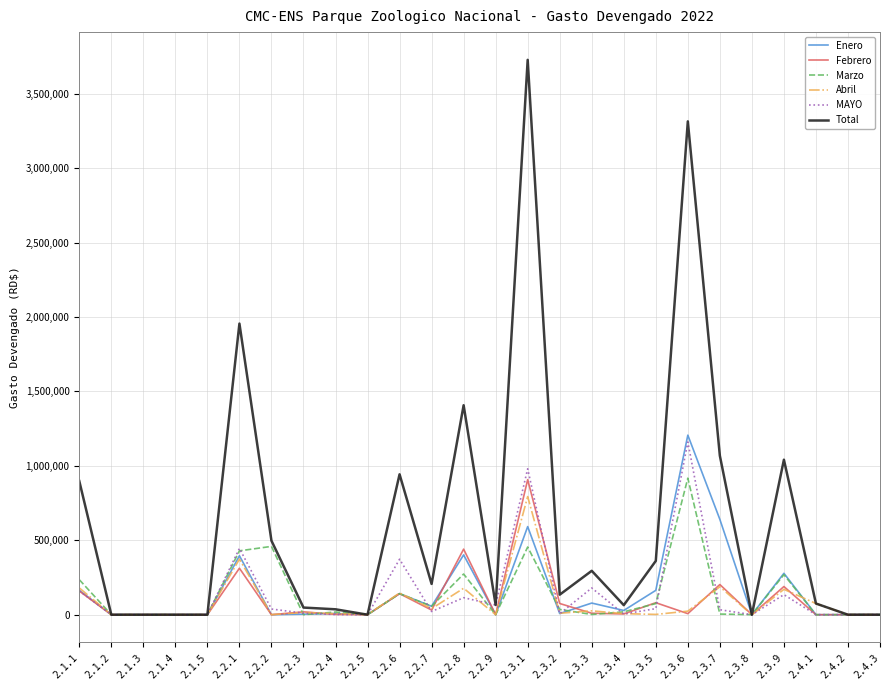

In Enero, how many points are higher than both neighbors (excluding endpoints)?

8